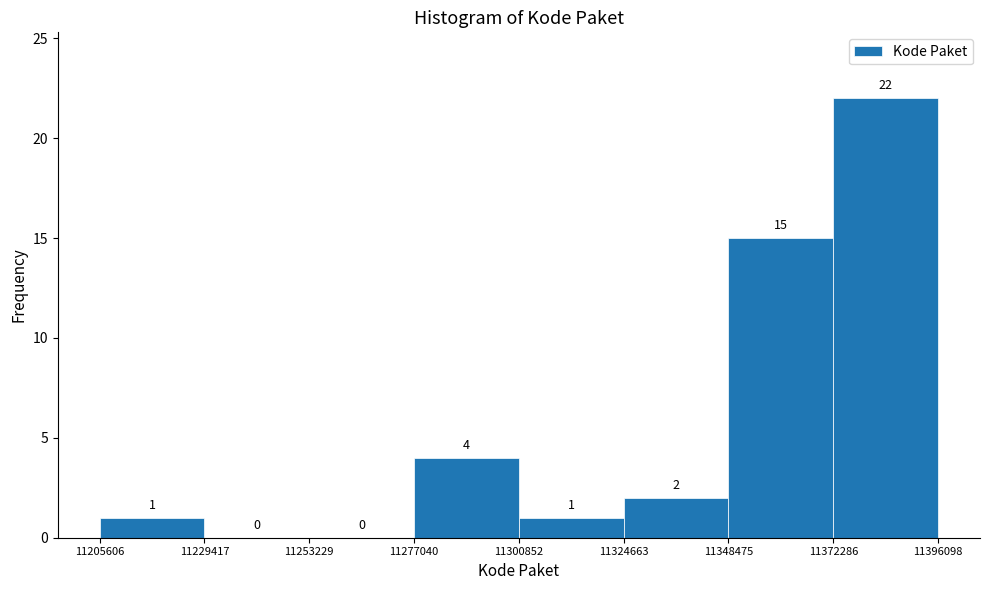

Reading left to right, transcribe this chart: for each bar, give the range it covers on the x-axis and its height.

11205606 to 11229417: 1
11229417 to 11253229: 0
11253229 to 11277040: 0
11277040 to 11300852: 4
11300852 to 11324663: 1
11324663 to 11348475: 2
11348475 to 11372286: 15
11372286 to 11396098: 22